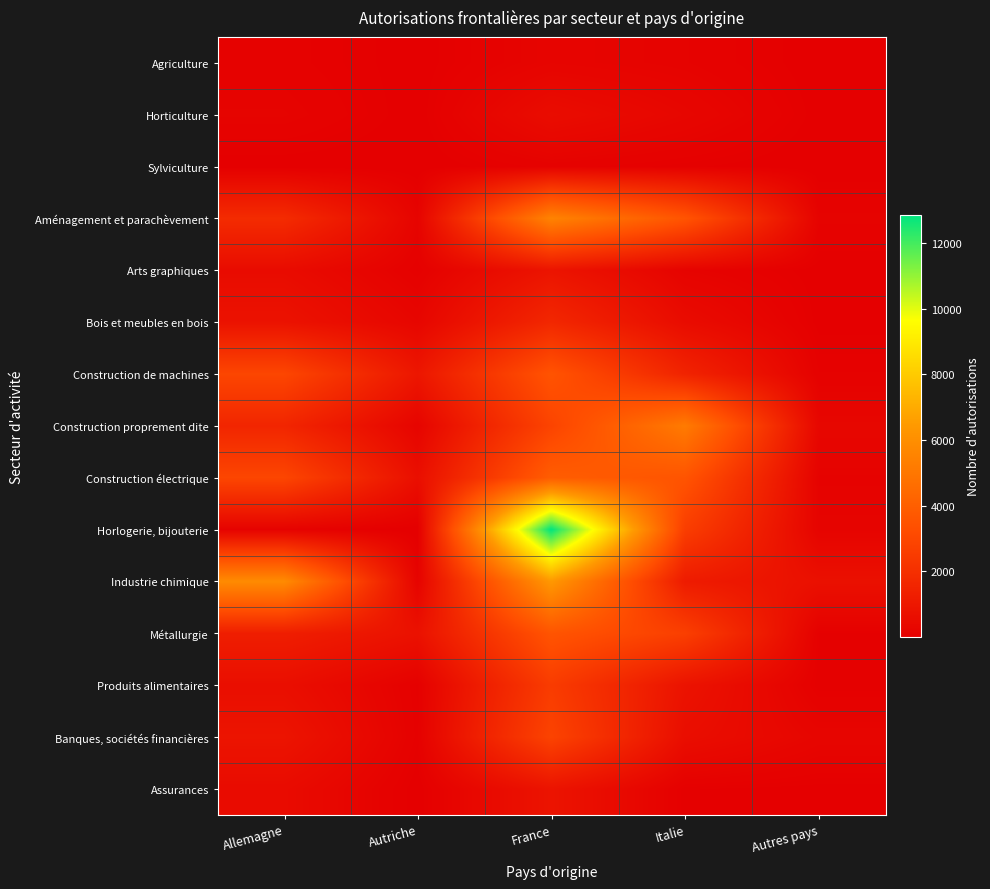

Reading right to left, transcribe all the data shown in this chart.

Agriculture: Autres pays=14	Italie=156	France=224	Autriche=19	Allemagne=122
Horticulture: Autres pays=27	Italie=299	France=546	Autriche=14	Allemagne=183
Sylviculture: Autres pays=3	Italie=60	France=122	Autriche=4	Allemagne=13
Aménagement et parachèvement: Autres pays=168	Italie=3548	France=5538	Autriche=193	Allemagne=1843
Arts graphiques: Autres pays=22	Italie=174	France=866	Autriche=69	Allemagne=509
Bois et meubles en bois: Autres pays=33	Italie=524	France=1667	Autriche=284	Allemagne=788
Construction de machines: Autres pays=104	Italie=1507	France=3515	Autriche=952	Allemagne=2958
Construction proprement dite: Autres pays=317	Italie=5185	France=2861	Autriche=221	Allemagne=1592
Construction électrique: Autres pays=144	Italie=3542	France=3929	Autriche=647	Allemagne=2949
Horlogerie, bijouterie: Autres pays=190	Italie=2614	France=12858	Autriche=1	Allemagne=140
Industrie chimique: Autres pays=706	Italie=1167	France=6409	Autriche=171	Allemagne=5853
Métallurgie: Autres pays=75	Italie=2681	France=3559	Autriche=759	Allemagne=1283
Produits alimentaires: Autres pays=52	Italie=819	France=2532	Autriche=68	Allemagne=633
Banques, sociétés financières: Autres pays=263	Italie=608	France=2841	Autriche=85	Allemagne=870
Assurances: Autres pays=29	Italie=54	France=852	Autriche=12	Allemagne=495